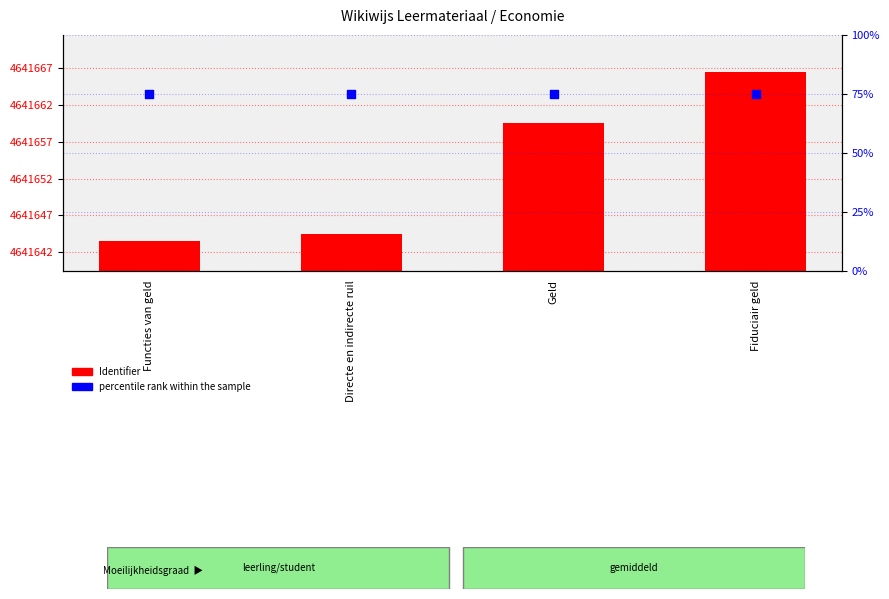

Which series reaches the minimum Y coordinate?

percentile rank within the sample